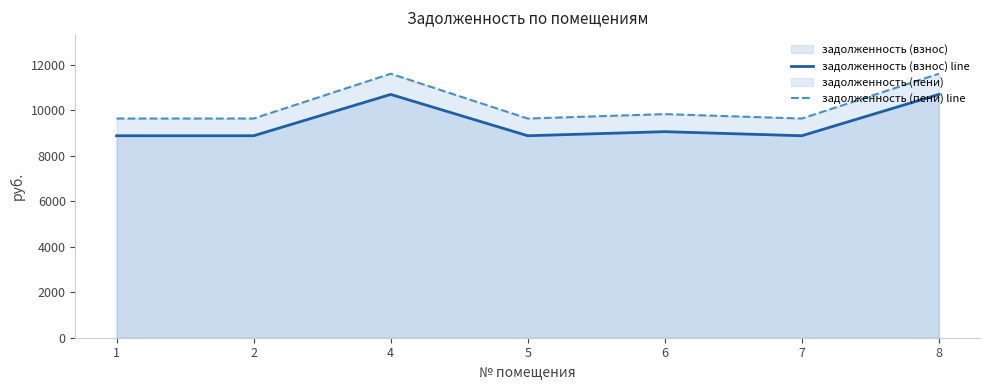

What is the difference between the задолженность (пени) line values at 5 and 8?

1971.1